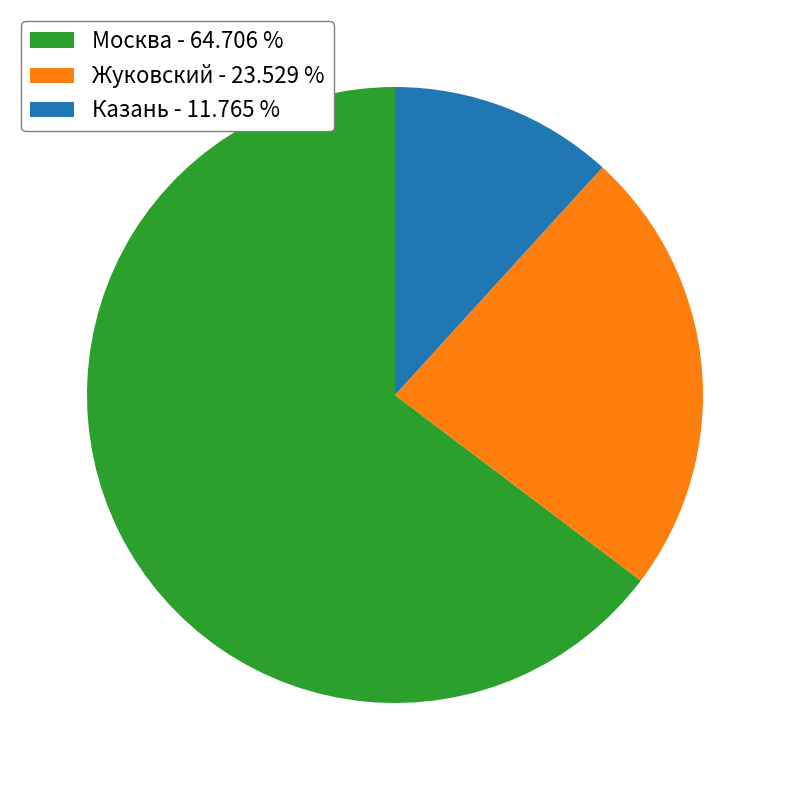

Do Казань - 11.765 % and Жуковский - 23.529 % together represent more than half of the pie?

No